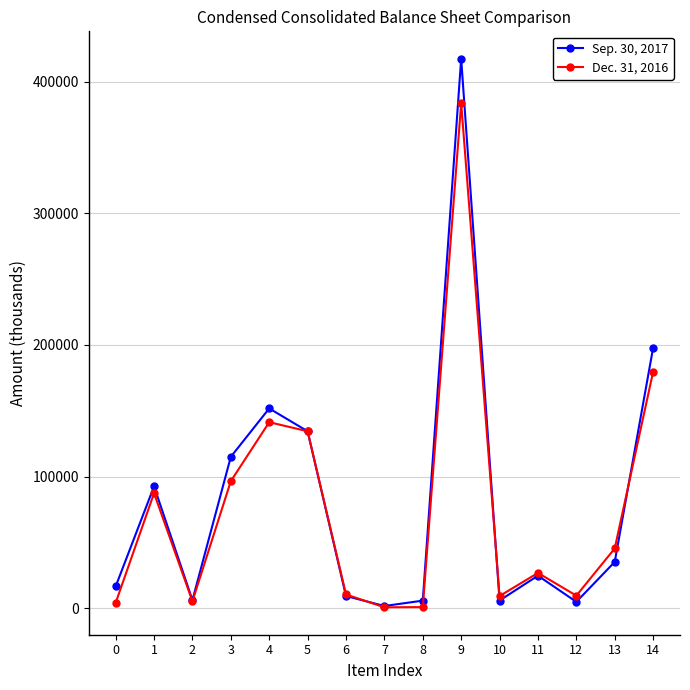

What is the minimum value shown in the chart?

598